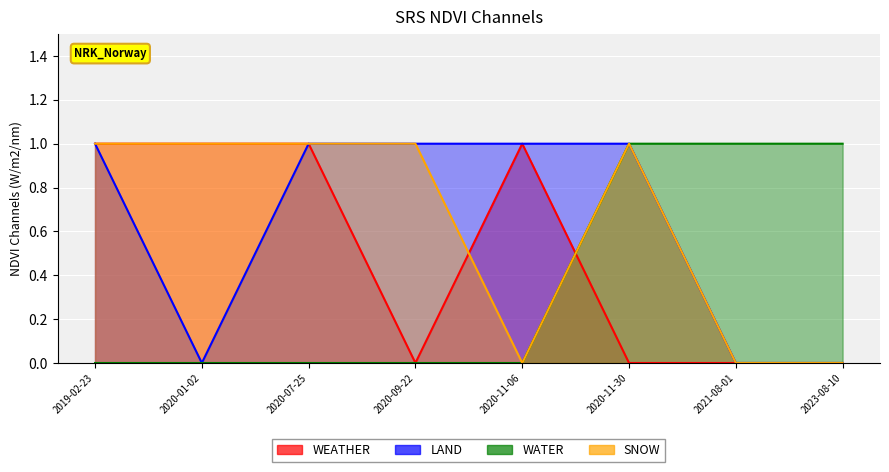

What position from the left is 2019-02-23?

1